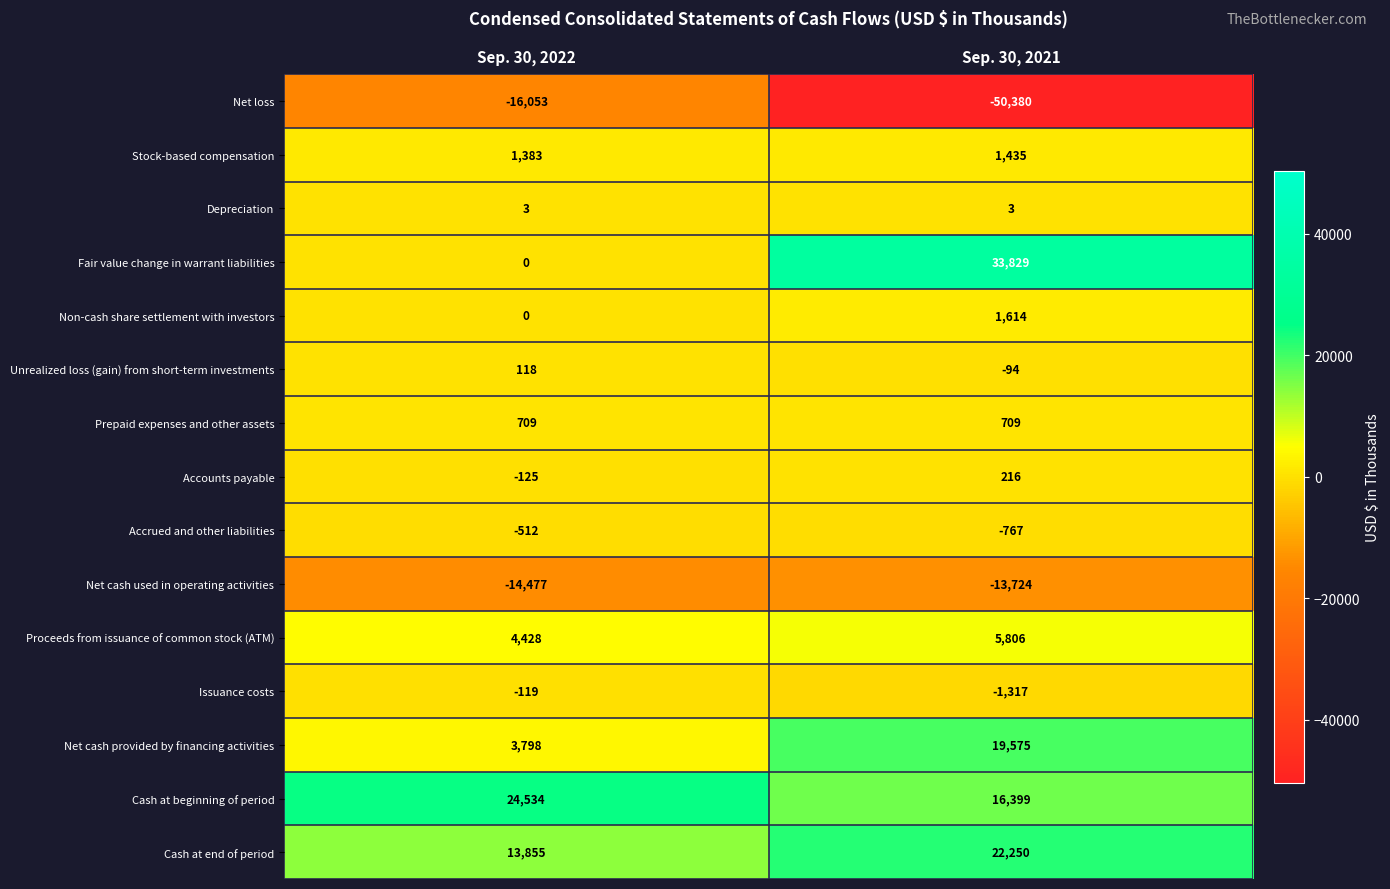

Rank the series by their maximum value, from lowest to highest.

Net loss, Net cash used in operating activities, Accrued and other liabilities, Issuance costs, Depreciation, Unrealized loss (gain) from short-term investments, Accounts payable, Prepaid expenses and other assets, Stock-based compensation, Non-cash share settlement with investors, Proceeds from issuance of common stock (ATM), Net cash provided by financing activities, Cash at end of period, Cash at beginning of period, Fair value change in warrant liabilities